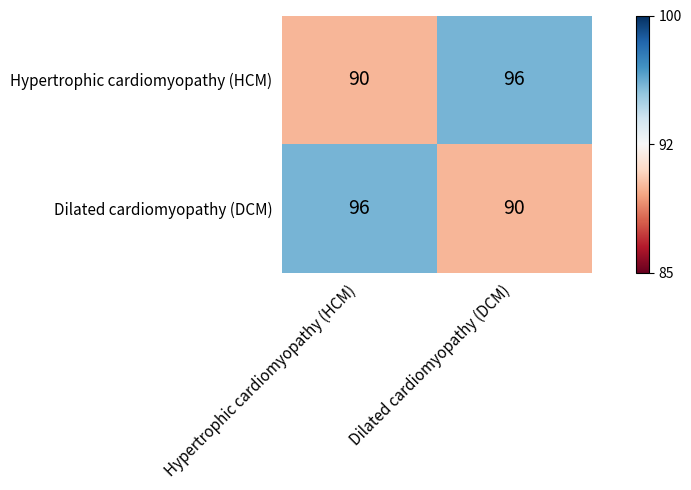

Is it true that Dilated cardiomyopathy (DCM) equals 39 at Hypertrophic cardiomyopathy (HCM)?

False